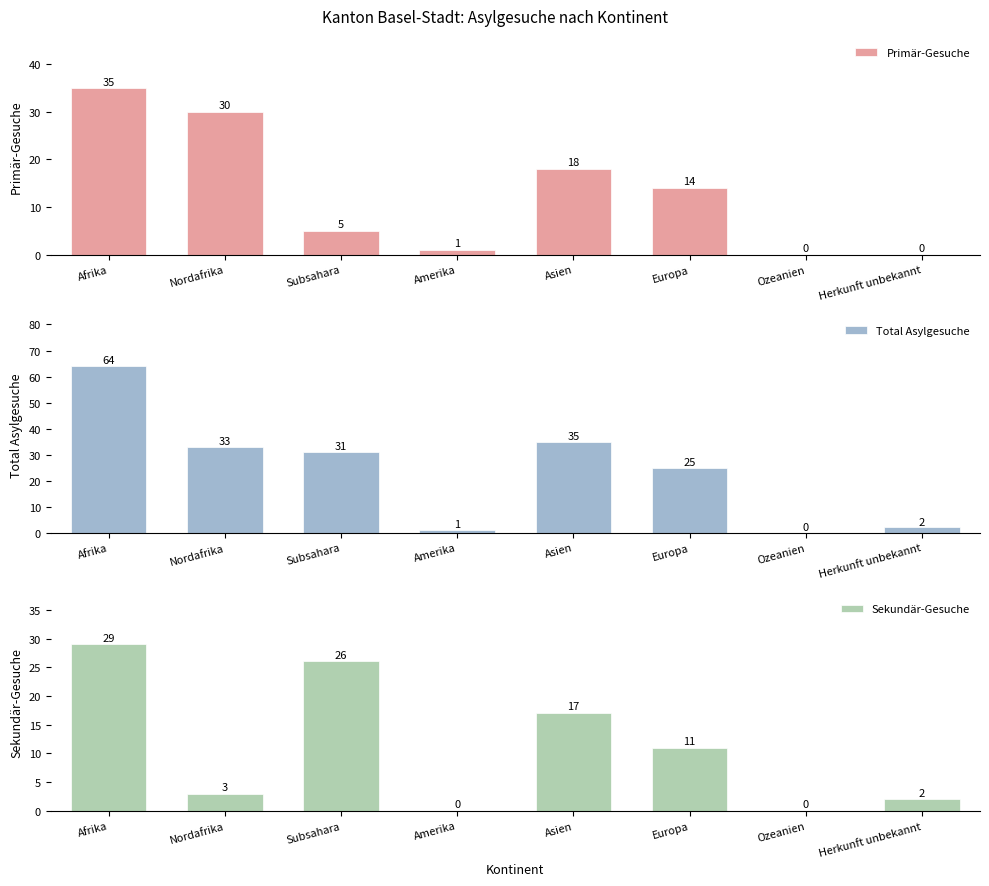

The Primär-Gesuche series shows 6 at Europa. True or false?

False